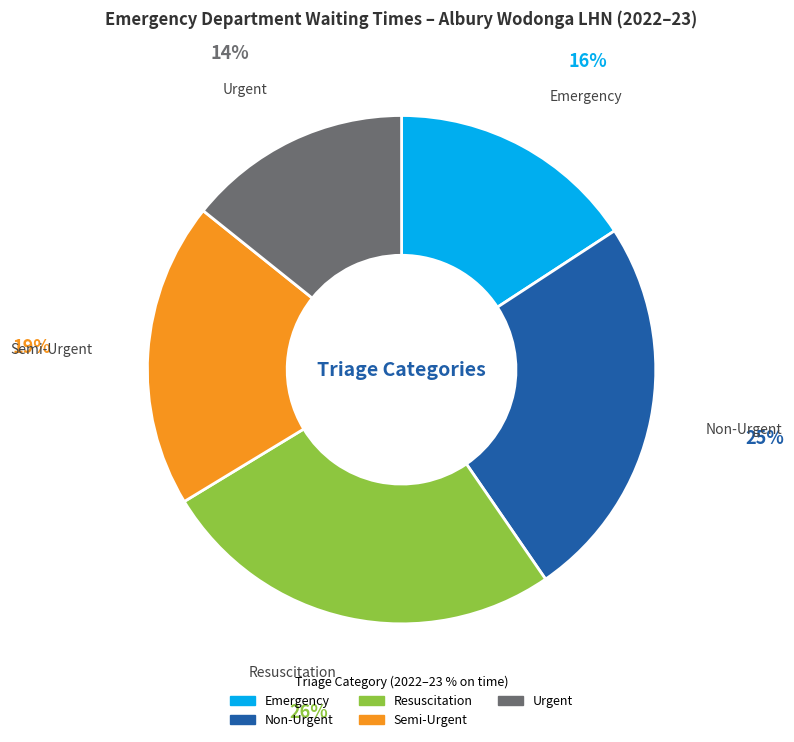

Is the sum of Emergency and Urgent greater than half?

No